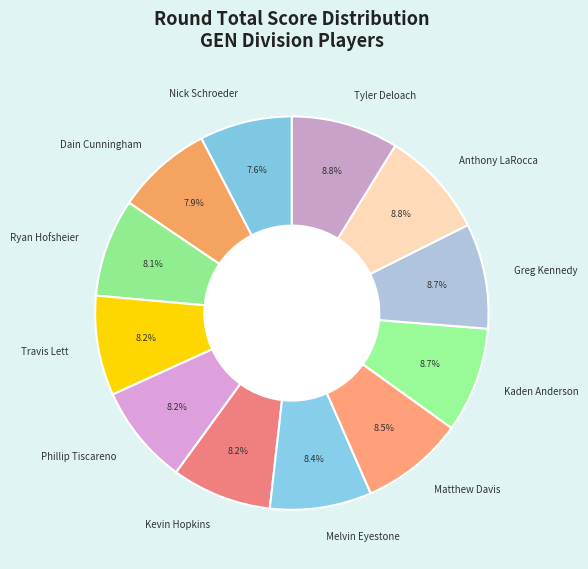

What is the ratio of the value at Nick Schroeder to the value at Kevin Hopkins?

0.9